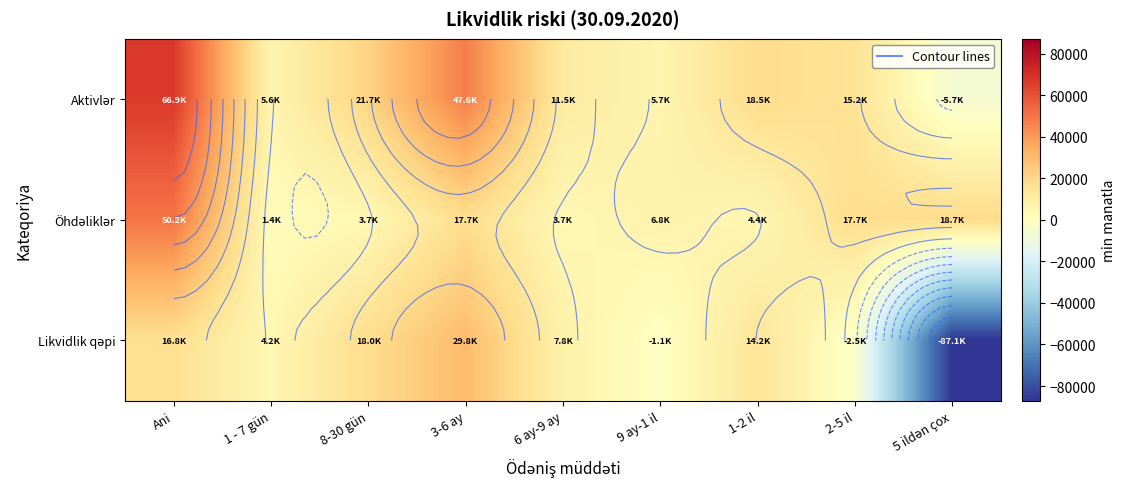

What is the difference between the Öhdəliklər values at 6 ay-9 ay and 3-6 ay?

14028.0